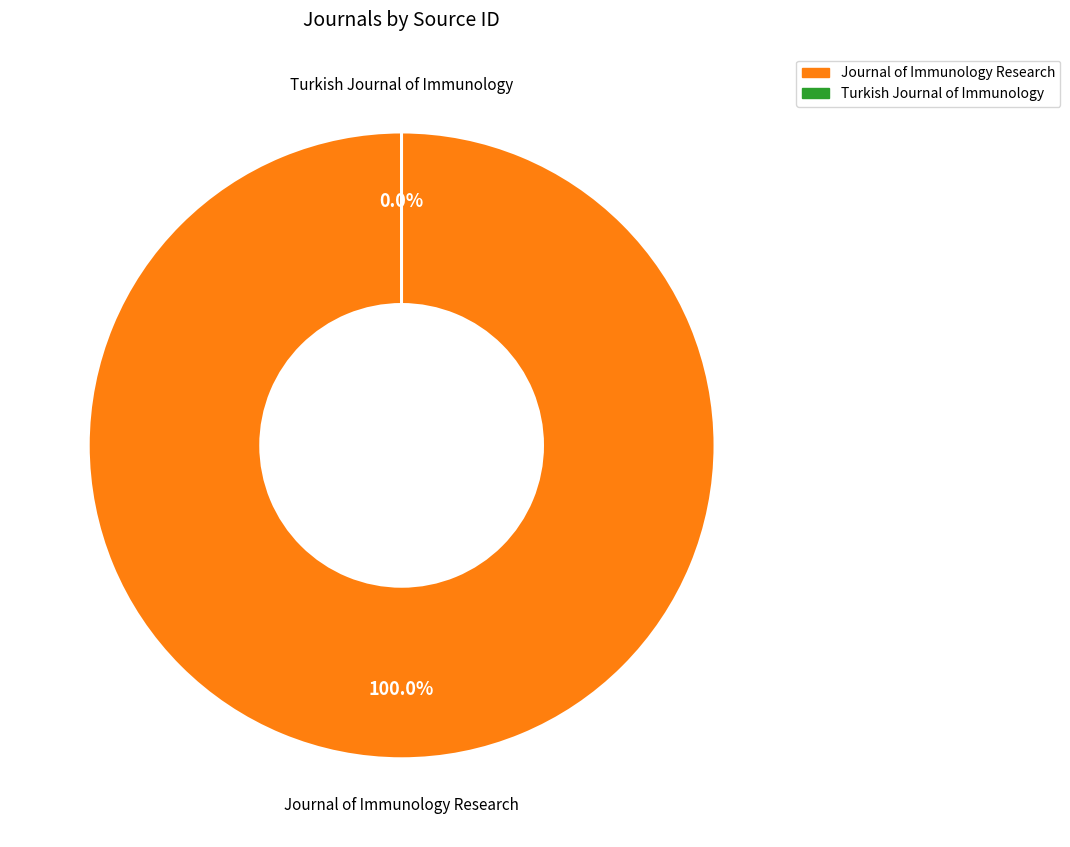

Between Turkish Journal of Immunology and Journal of Immunology Research, which is larger?

Journal of Immunology Research